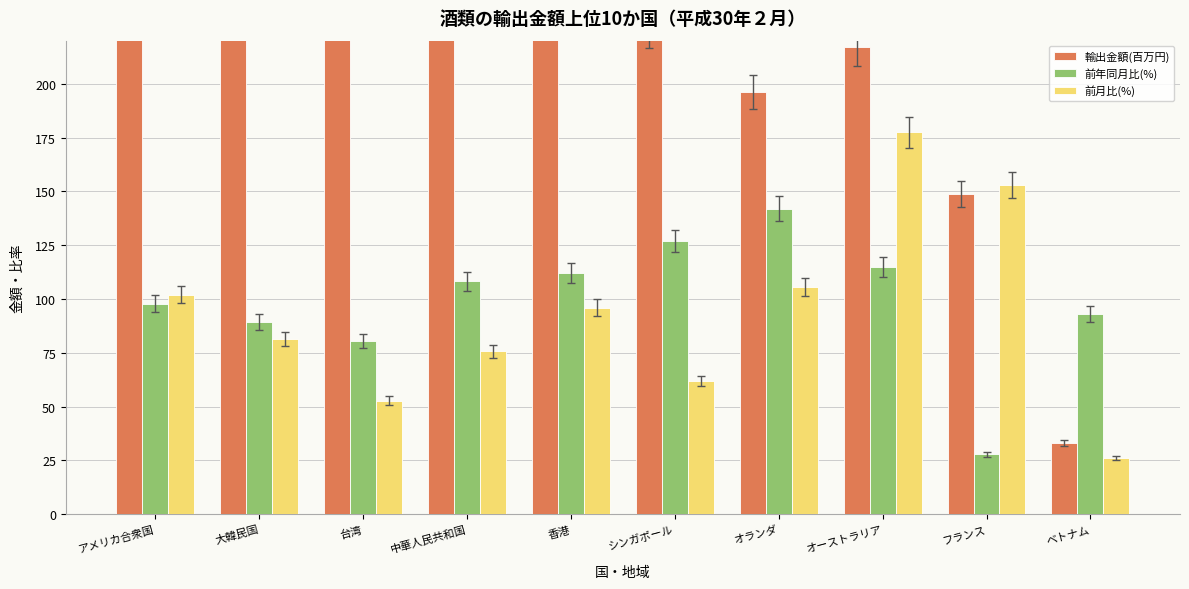

What is the label of the 5th bar from the left?

香港